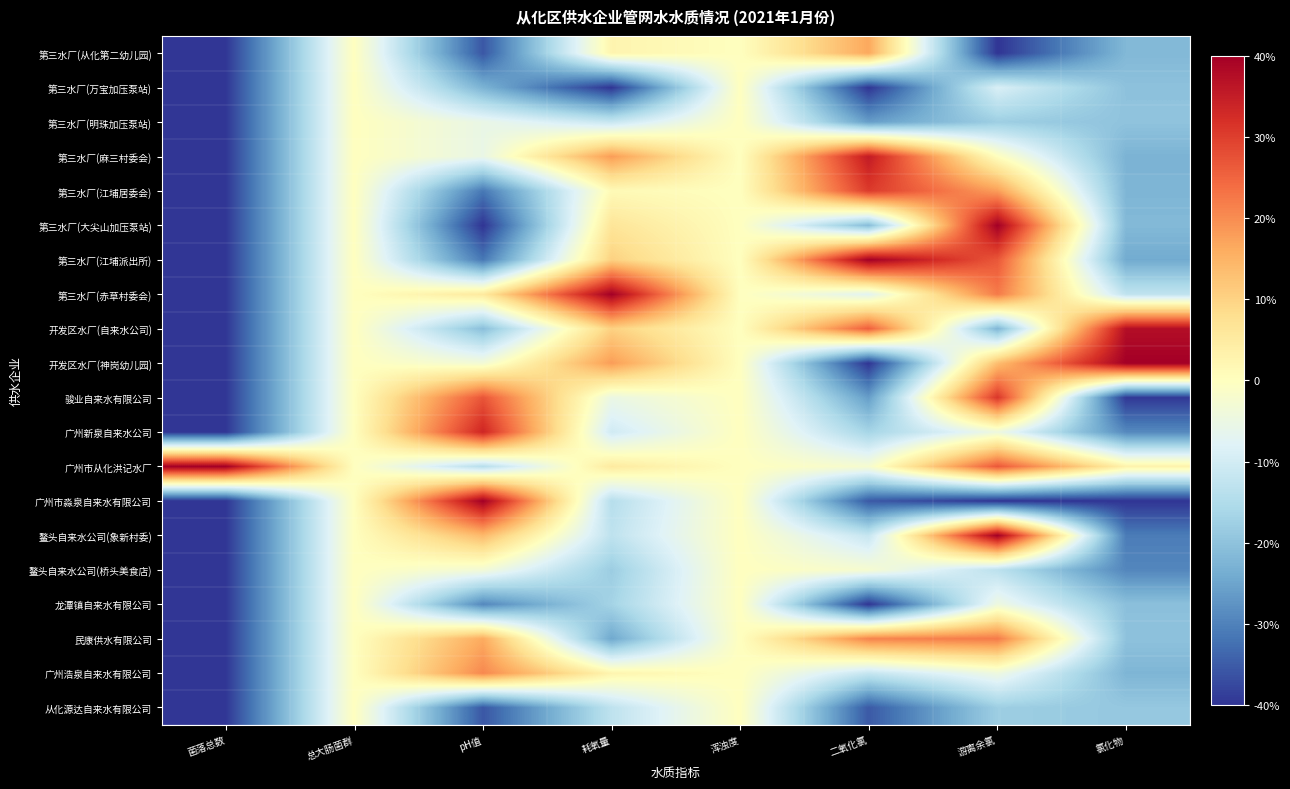

What is the difference between the highest and lowest values at 菌落总数?

80.0